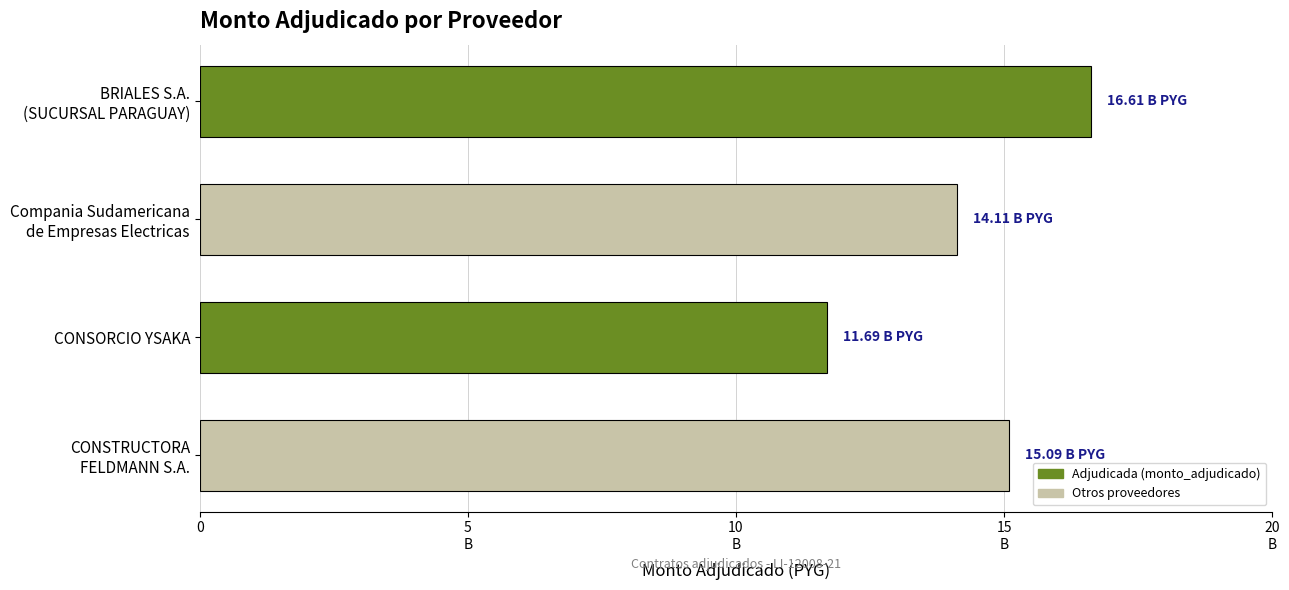

What is the minimum value shown in the chart?

11693770541